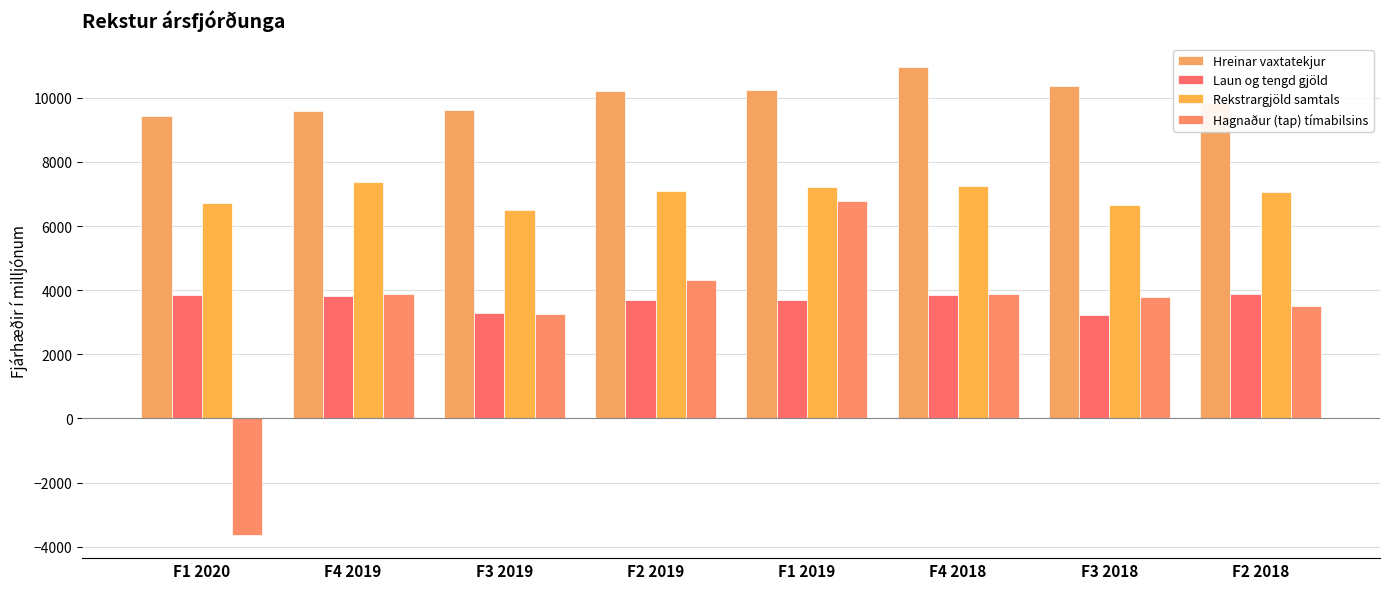

What is the label of the 8th bar from the left?

F2 2018